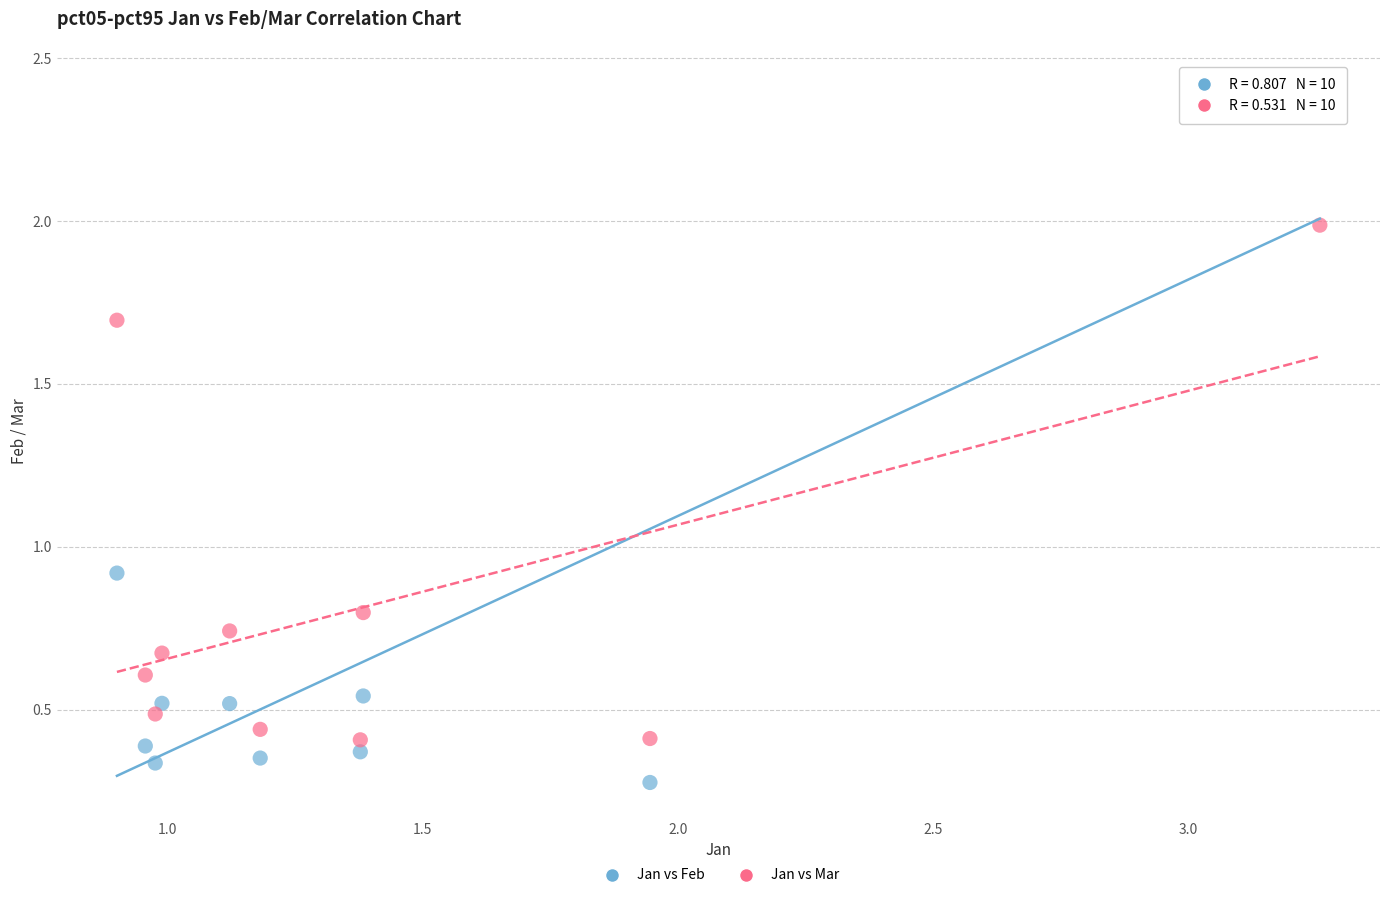

Which series reaches the minimum Y coordinate?

Jan vs Feb